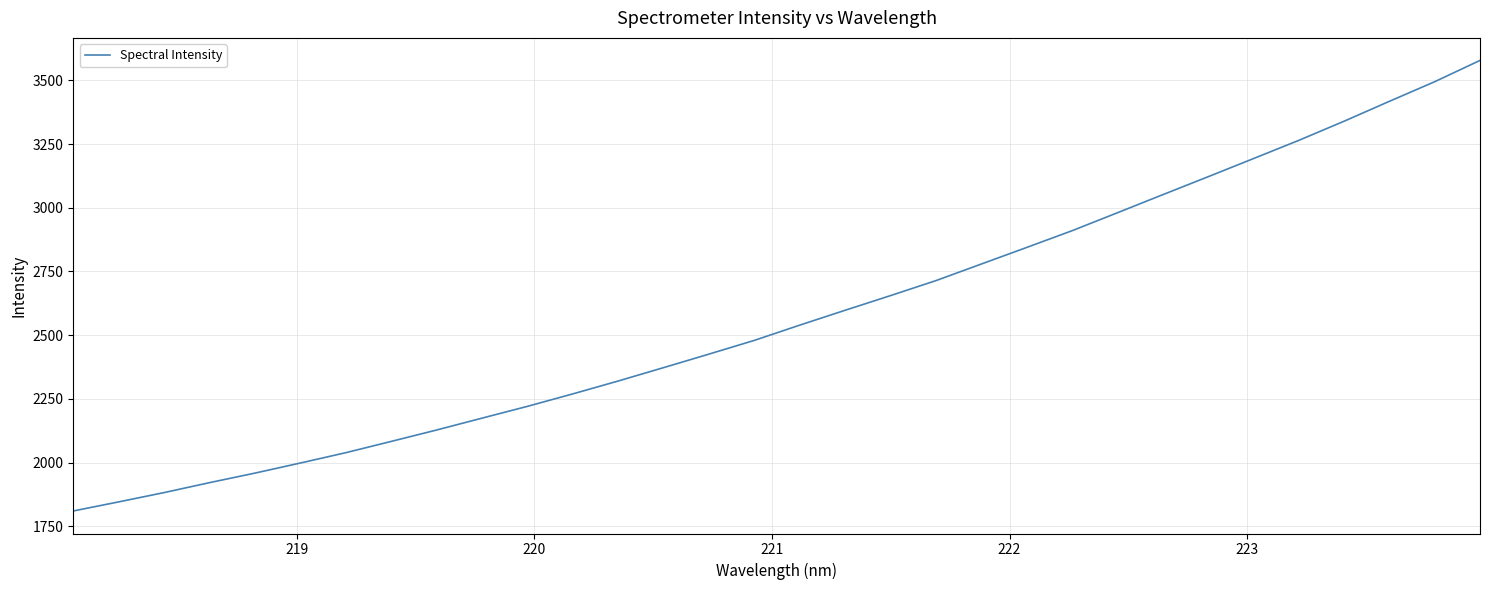

What is the sum of all values?

82410.1